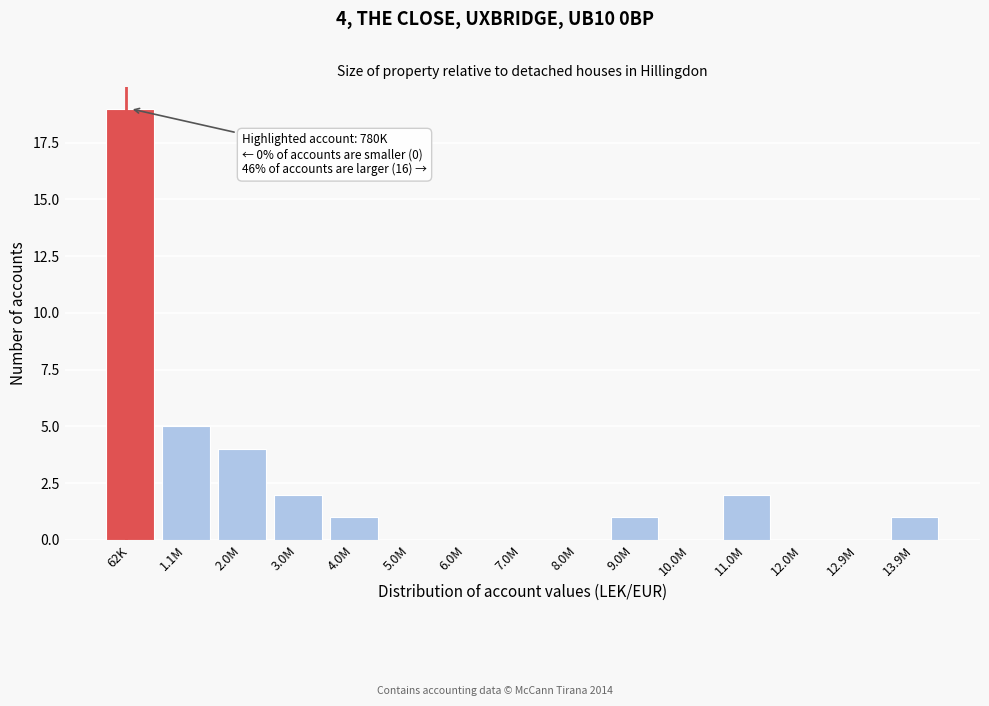

Reading left to right, list all the values displayed in this chart.

62K=19	1.1M=5	2.0M=4	3.0M=2	4.0M=1	5.0M=0	6.0M=0	7.0M=0	8.0M=0	9.0M=1	10.0M=0	11.0M=2	12.0M=0	12.9M=0	13.9M=1